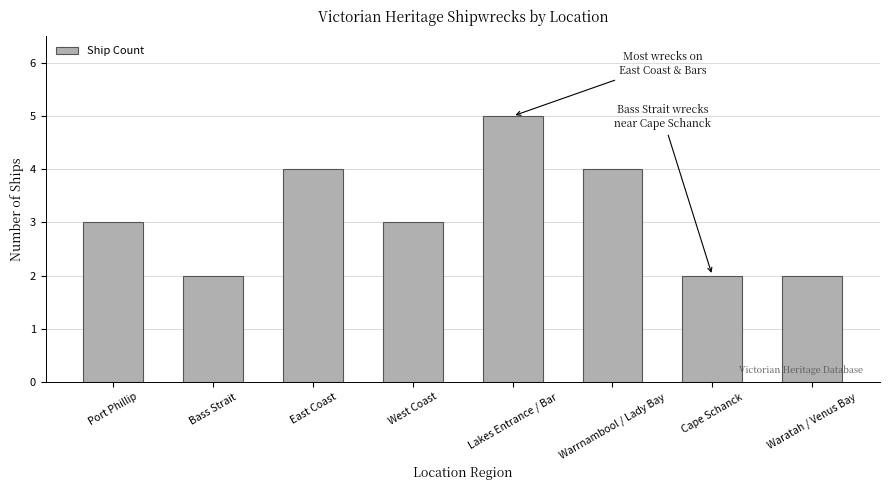

What is the ratio of the value at Bass Strait to the value at East Coast?

0.5